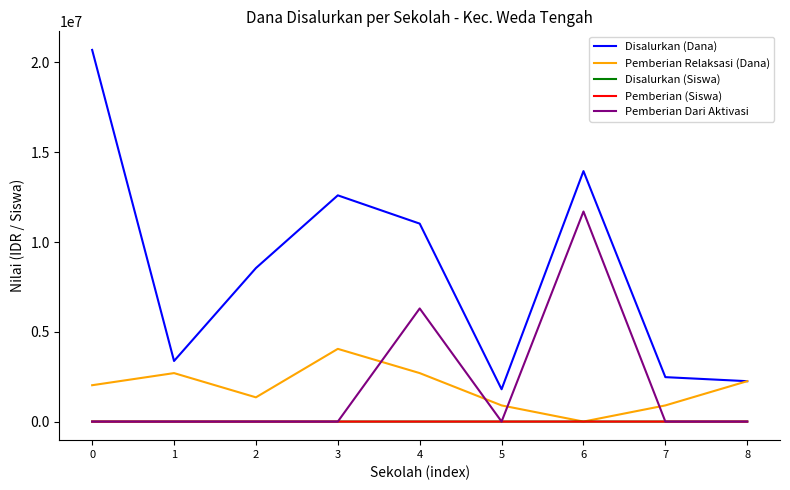

Which series has the widest spread of values?

Disalurkan (Dana)